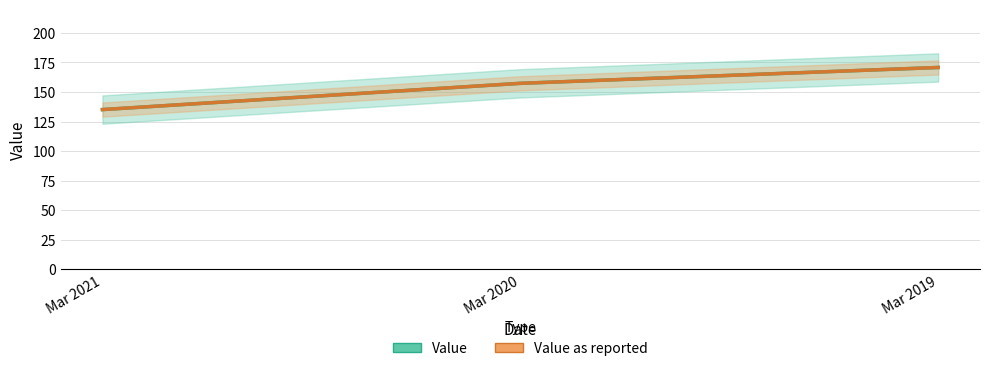

Which category has the lowest value in the Value as reported series?

Mar 2021